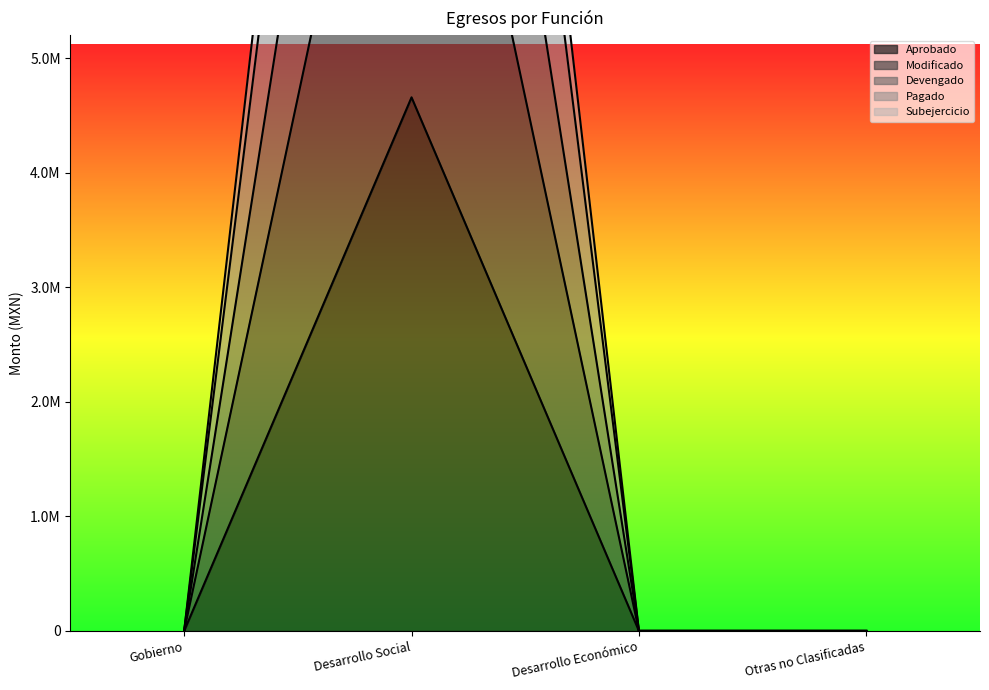

True or false: Aprobado and Subejercicio cross at least once.

False